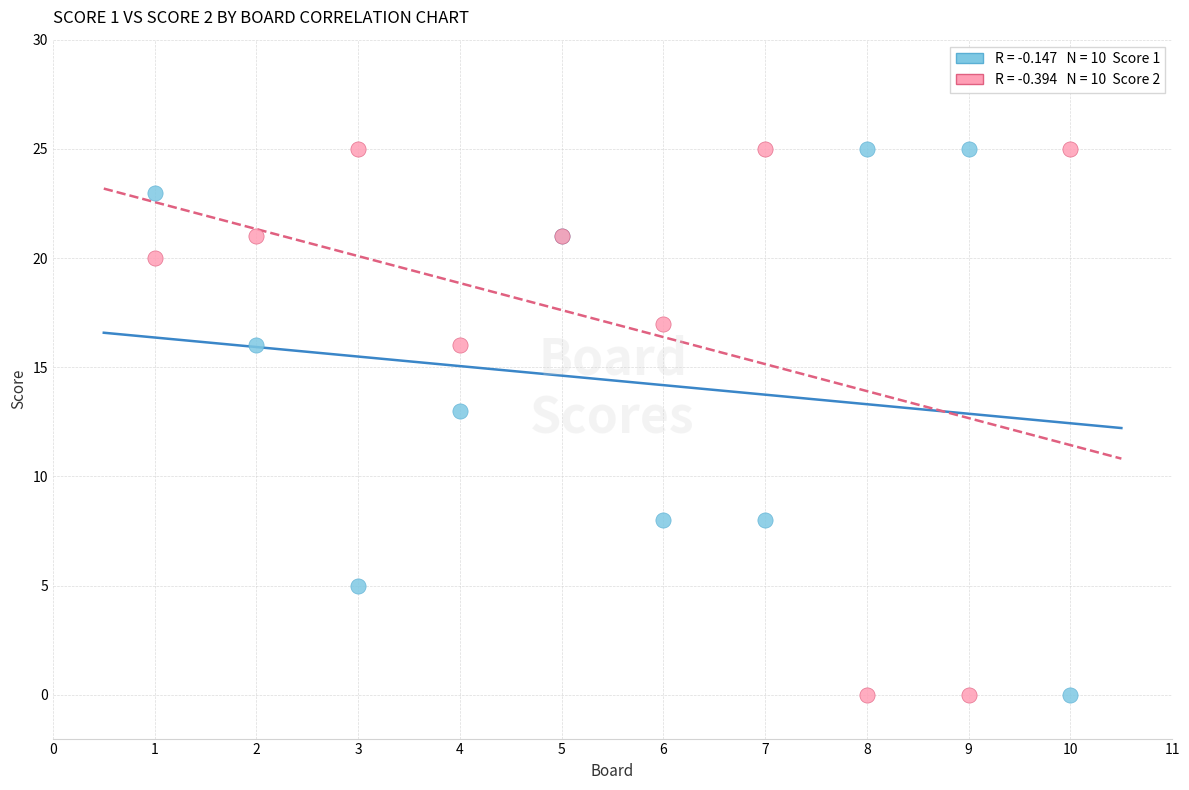

Across all series, what Y value is closest to 12?

13